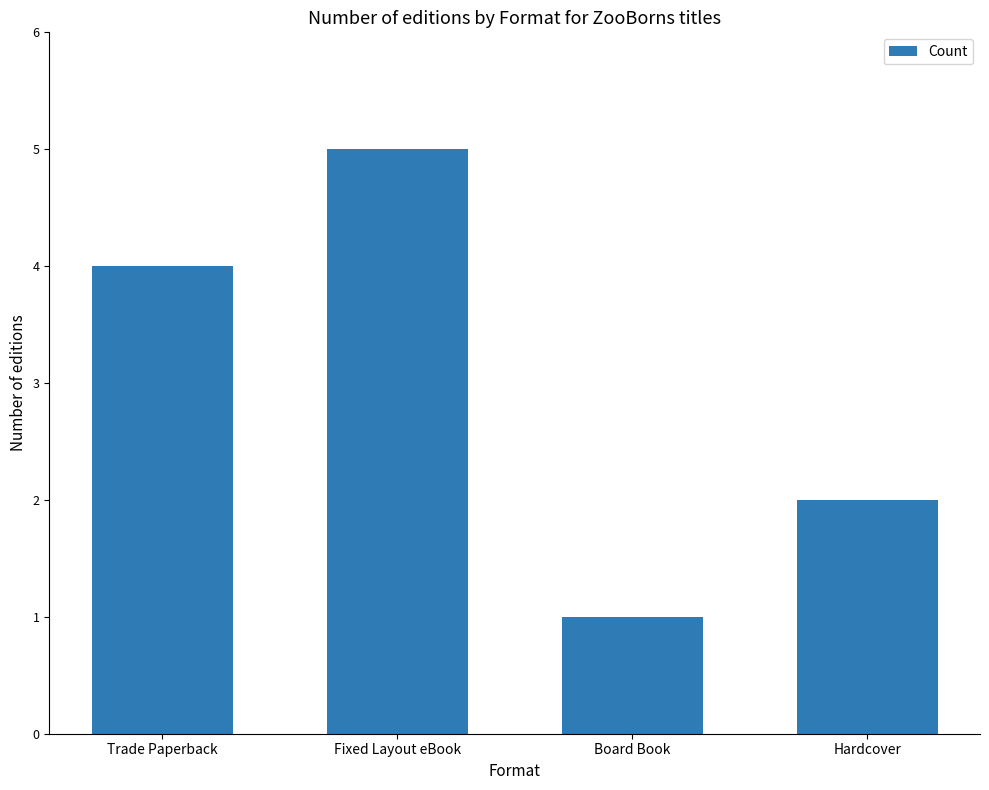

The chart shows a value of 1 at Board Book. True or false?

True